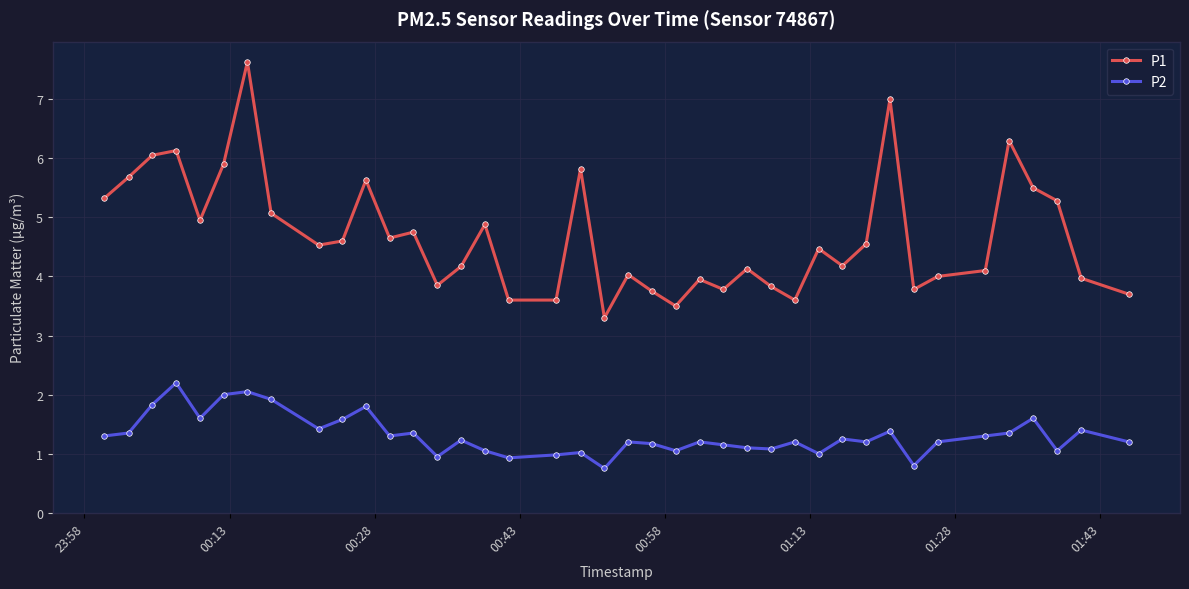

What is the average value of the P2 series?

1.3